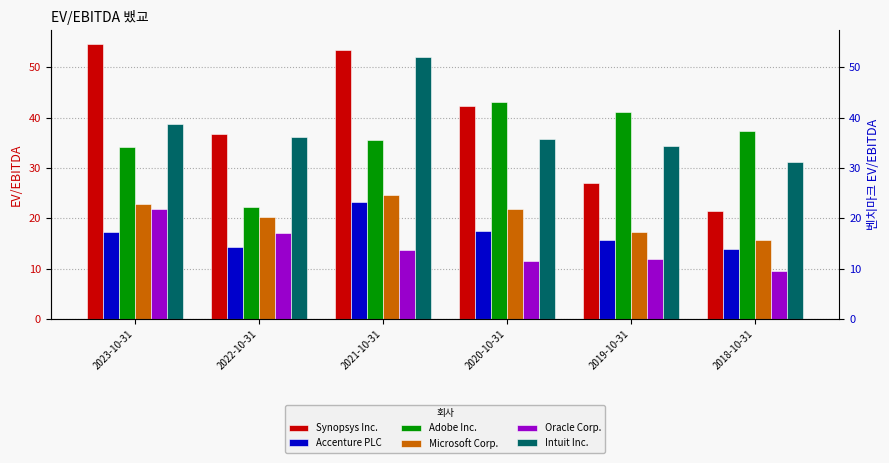

True or false: Intuit Inc. has a value of 36.2 at 2022-10-31.

True